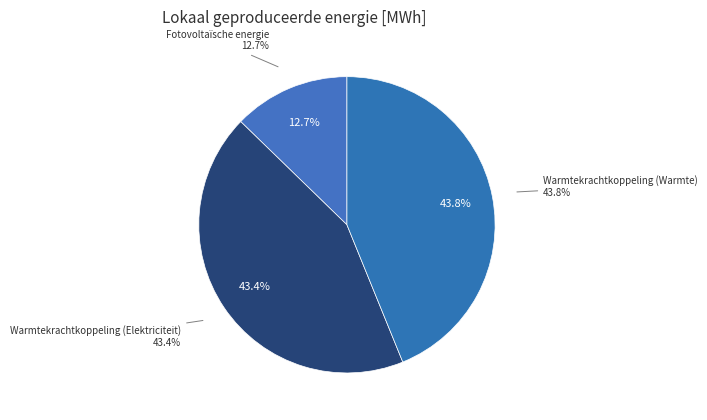

What percentage is the Warmtekrachtkoppeling (Warmte) slice, to the nearest percent?

44%